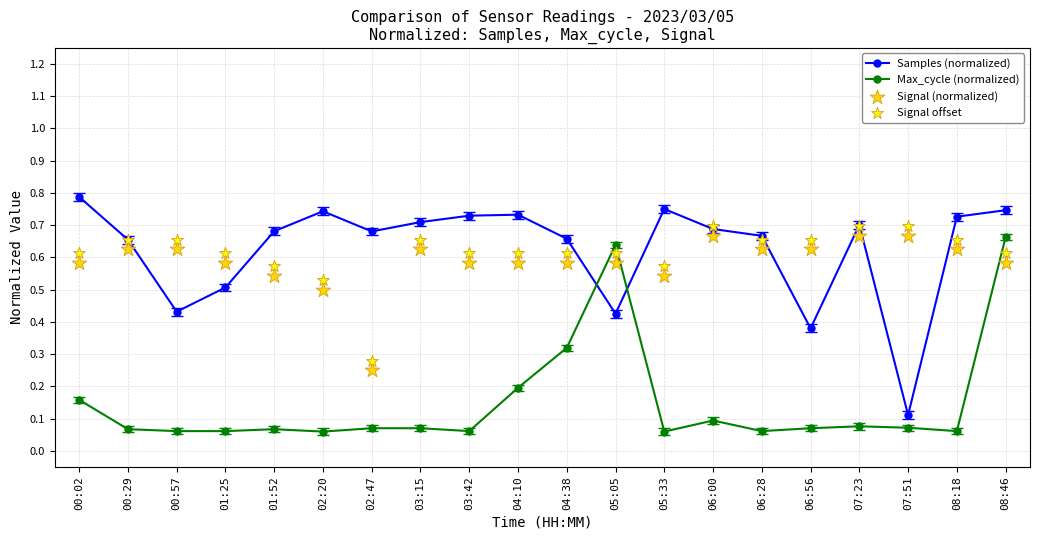

At how many categories does at least one series exceed 0?

20